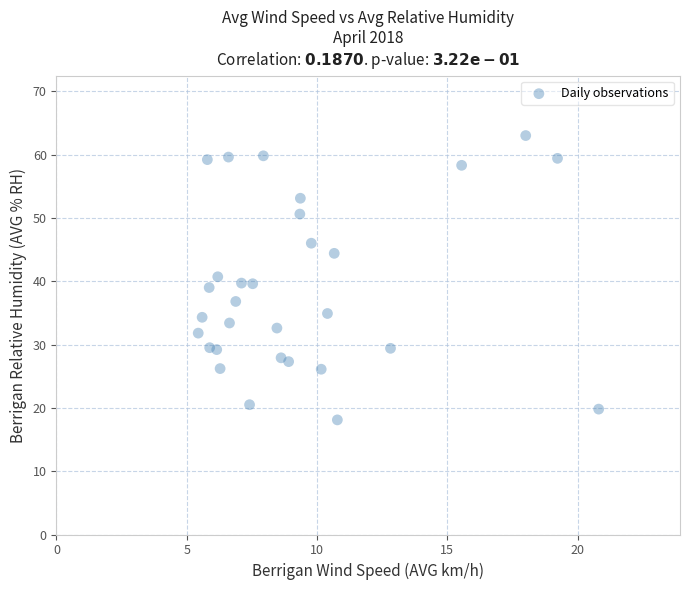

What is the range of X values (max minus min)?

15.4